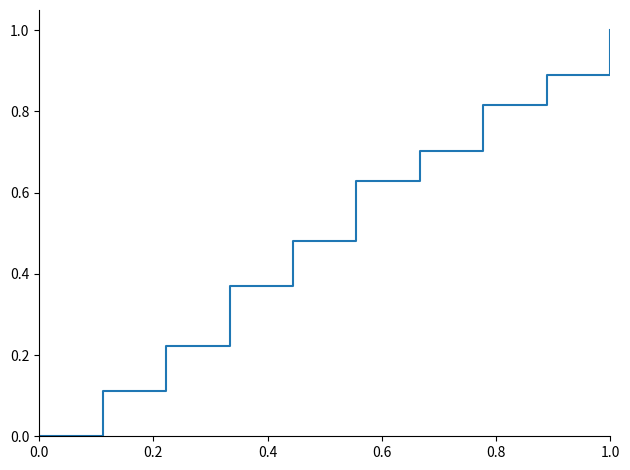

What is the maximum value shown in the chart?

1.0